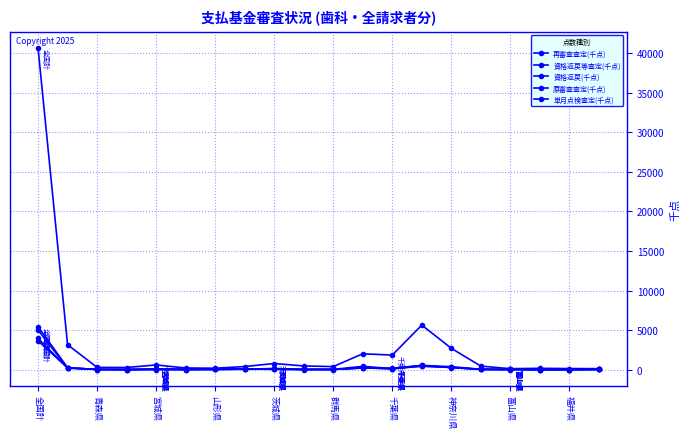

What is the sum of all 再審査査定(千点) values?

5571.8